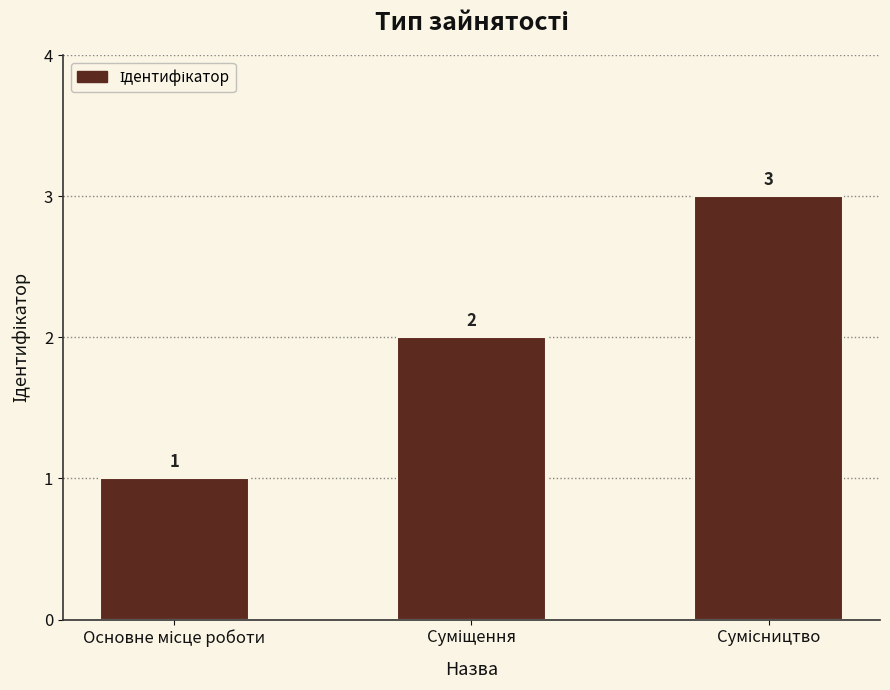

What is the minimum value shown in the chart?

1